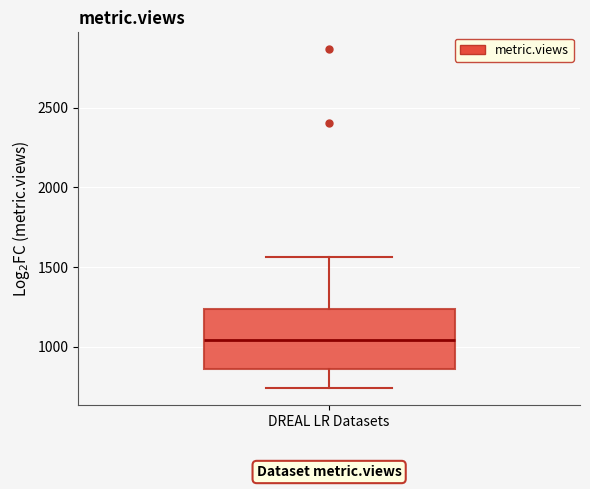

Transcribe this box plot: give where the median line is, the range the box spans, and where the two whiskers end, as read against the y-axis. The values are not printed on the chart, so give them approximately, as read against the axis.

median 1050, box 850 to 1250, whiskers 750 to 1550